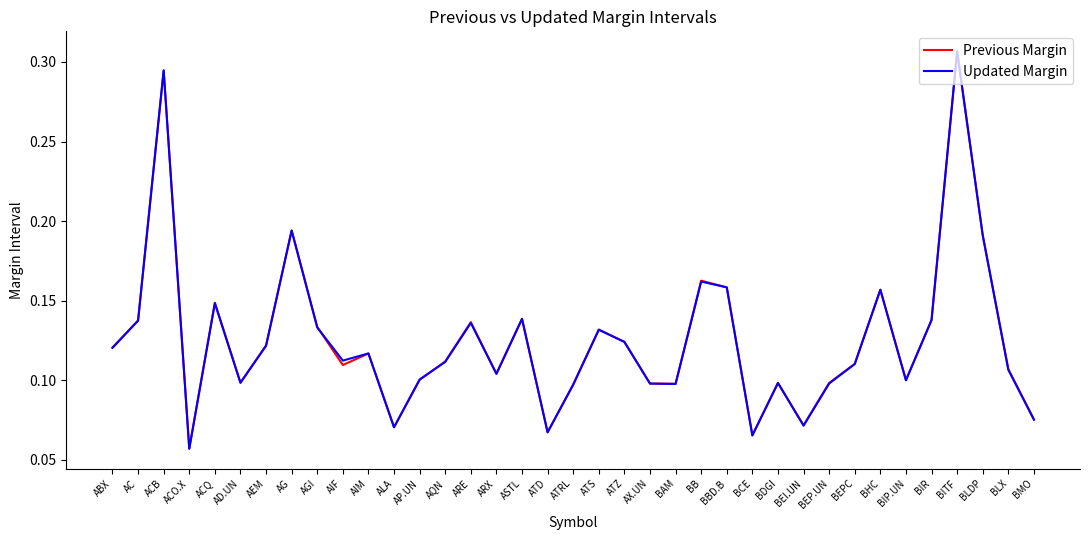

What is the sum of all Previous Margin values?

4.6